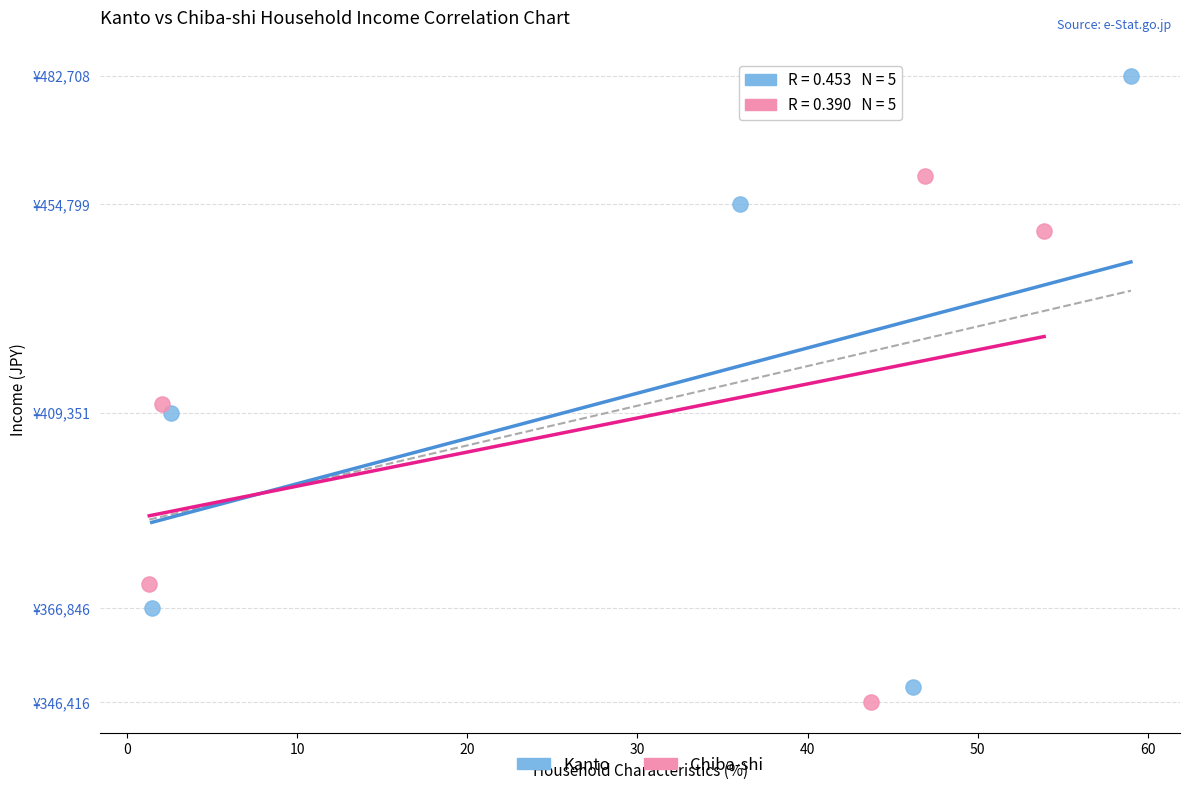

Which series has the largest Y range (max minus min)?

Kanto